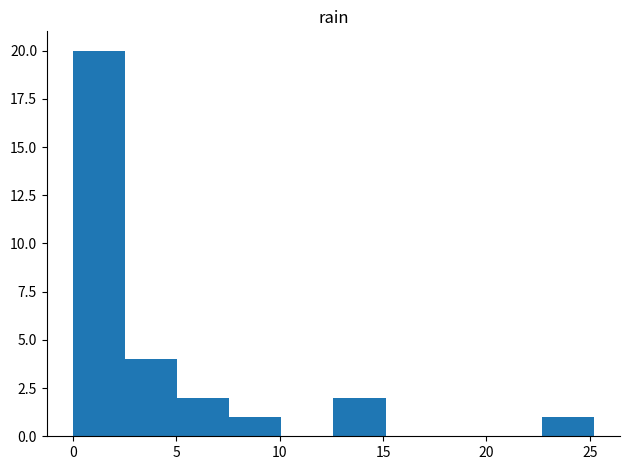

How tall is the bar that spans 0.0 to 2.5 on the x-axis? Neither the bar edges nor the heights are printed on the chart, so give them approximately, as read against the axes.

20